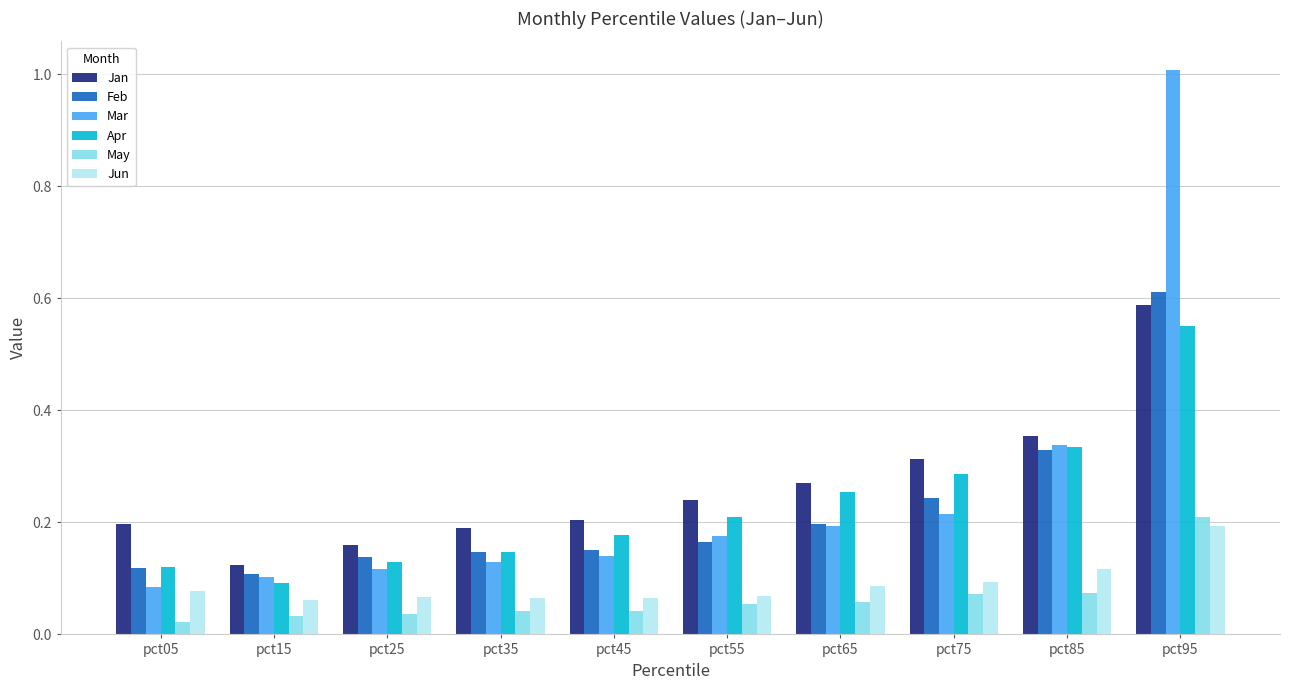

At how many categories does at least one series exceed 0?

10